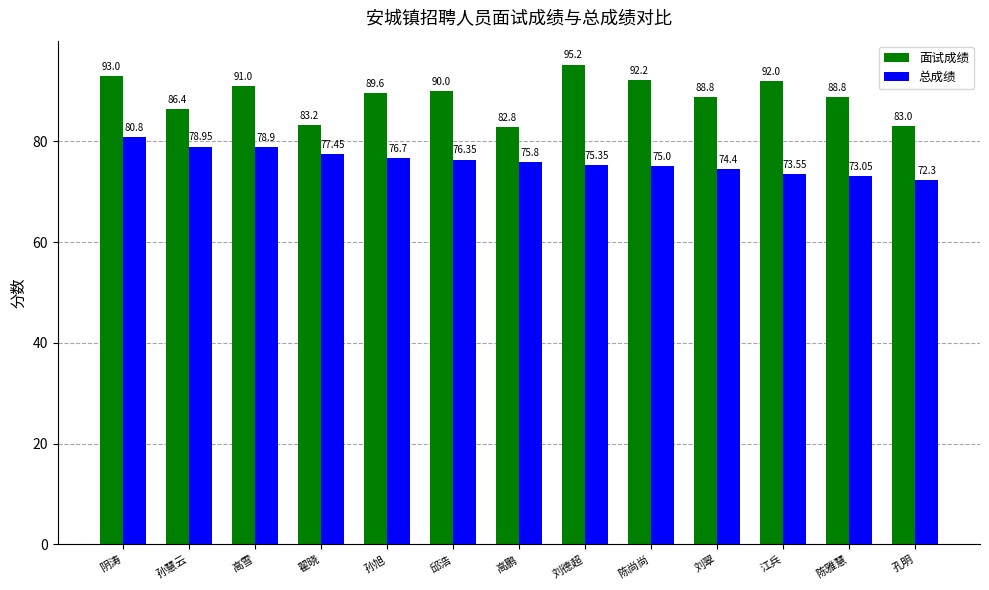

What is the sum of all 面试成绩 values?

1156.0